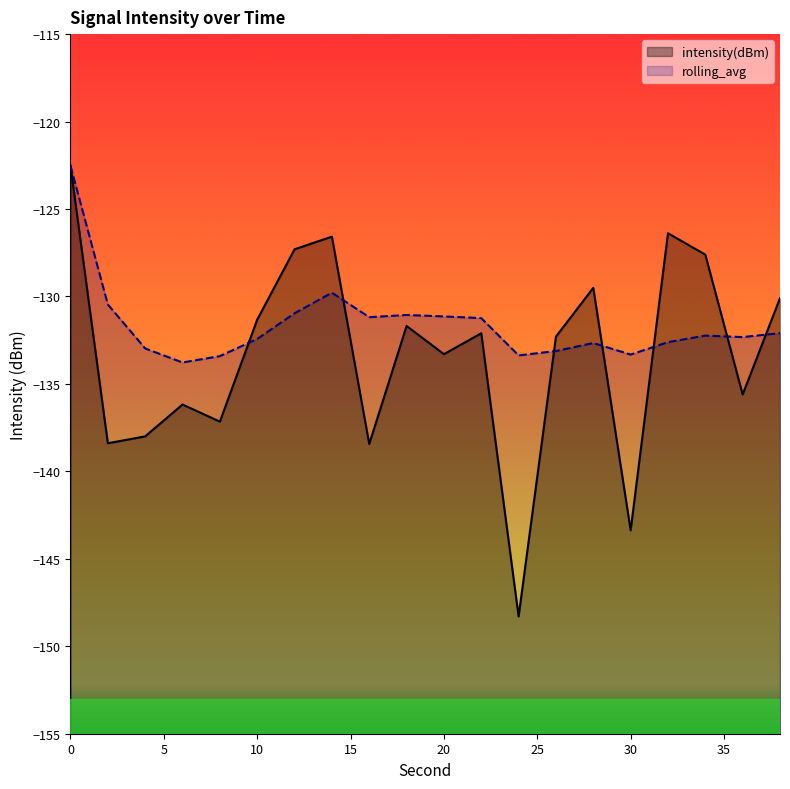

How many lines are shown in the chart?

2